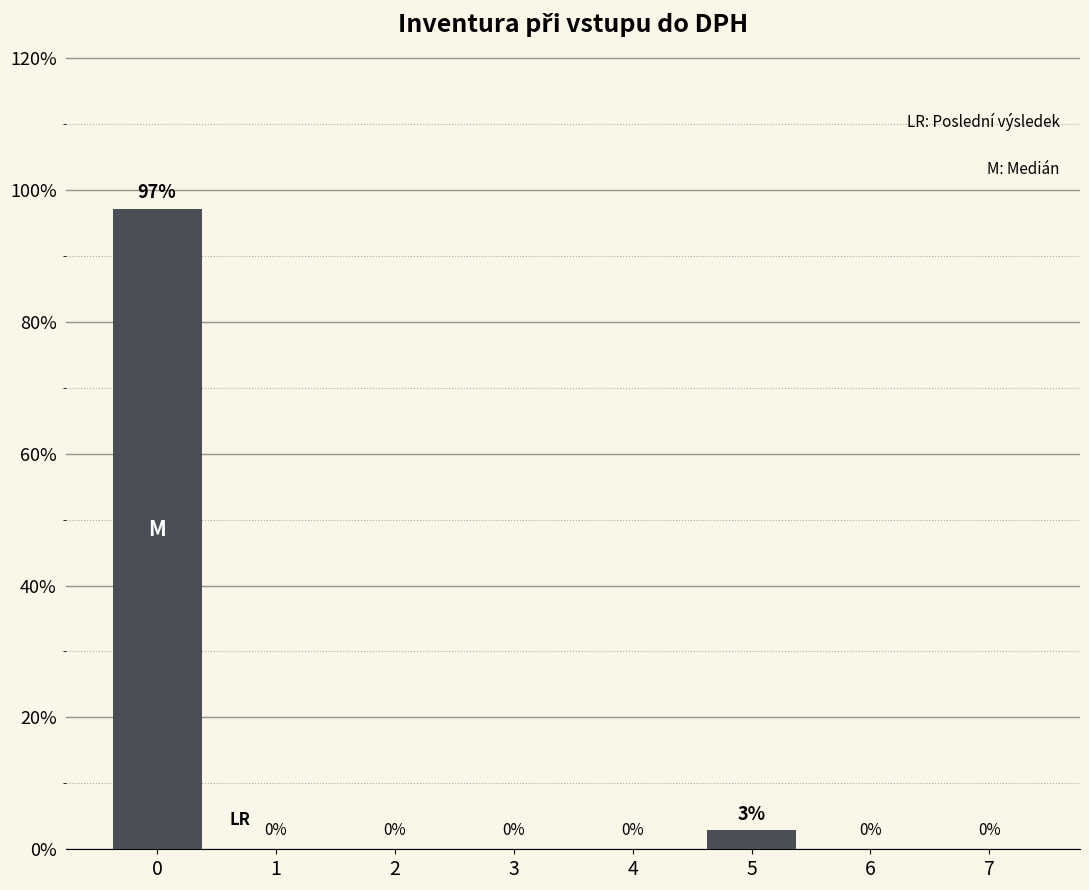

Where is the data nearest to the value 48?

5